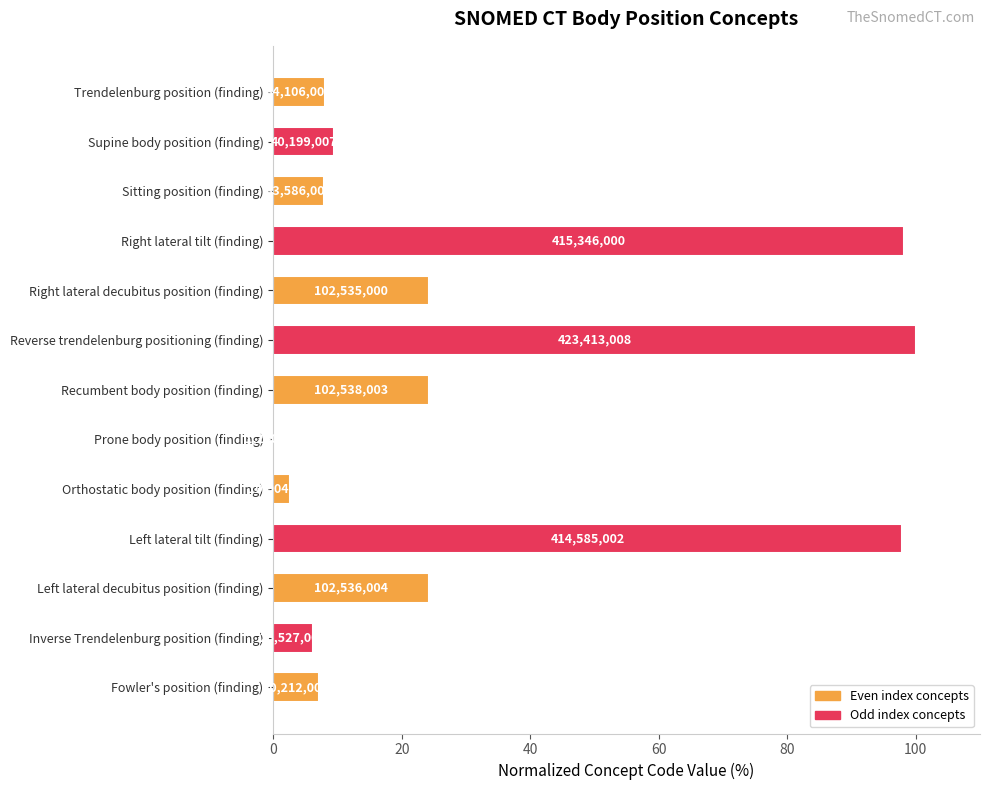

What is the difference between the maximum and minimum values?

99.7